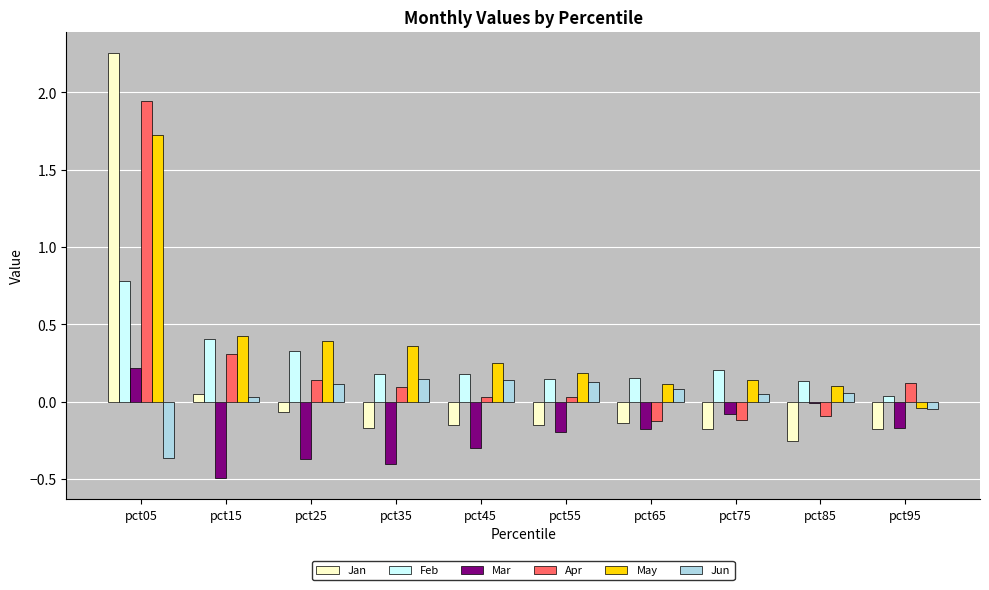

True or false: Jan has a value of -0.1 at pct65.

True